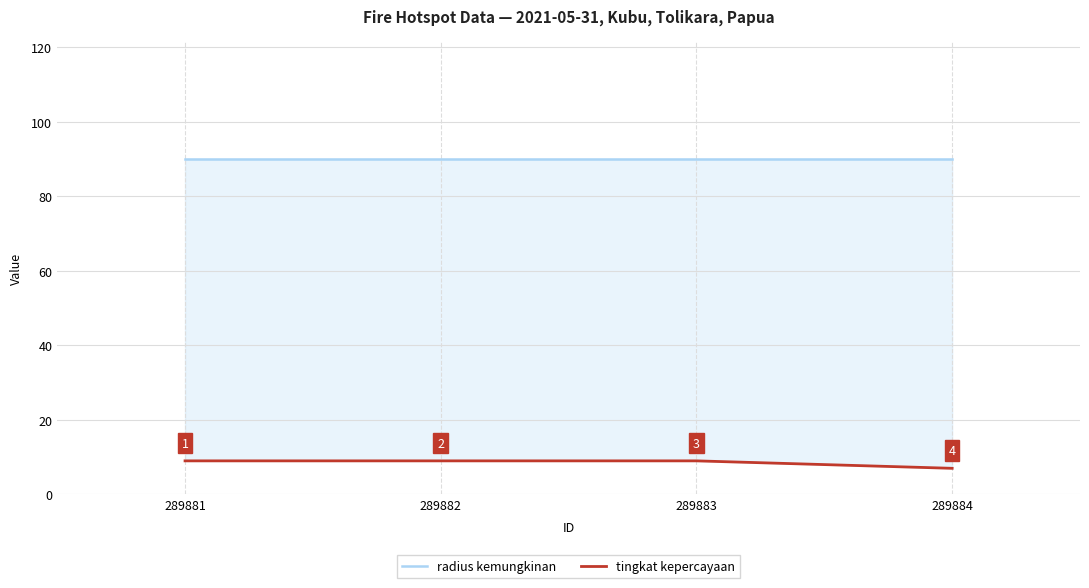

The value of radius kemungkinan at 289884 is 90. True or false?

True